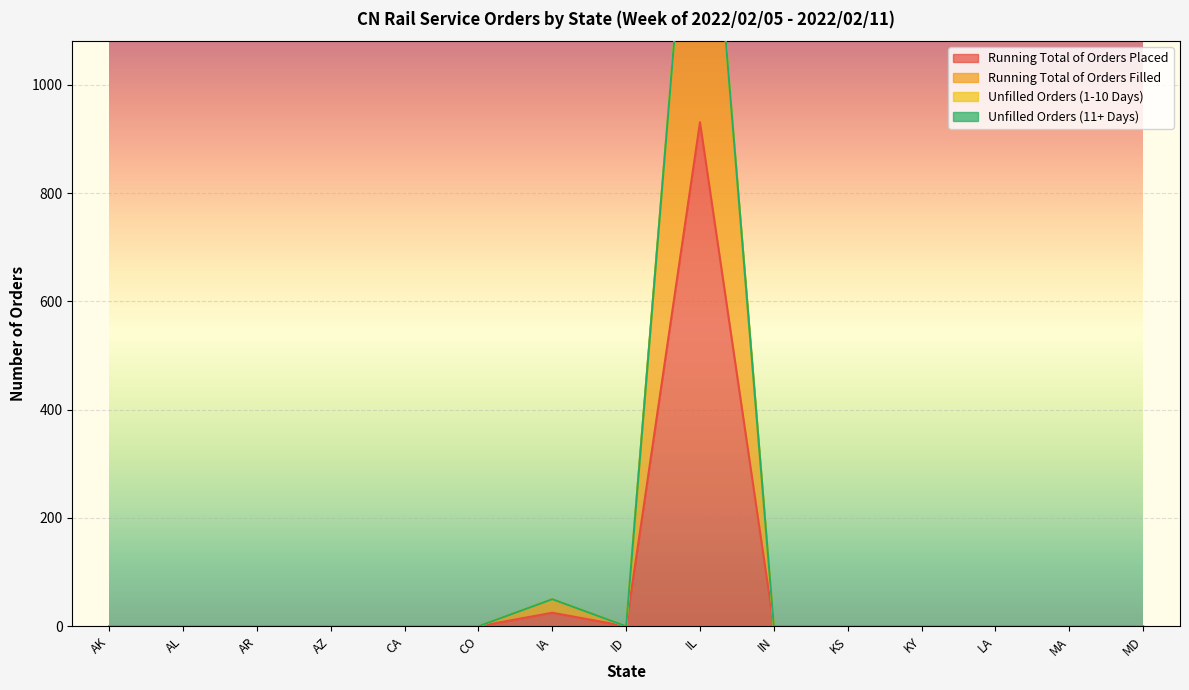

What is the difference between the Running Total of Orders Placed values at IA and ID?

25